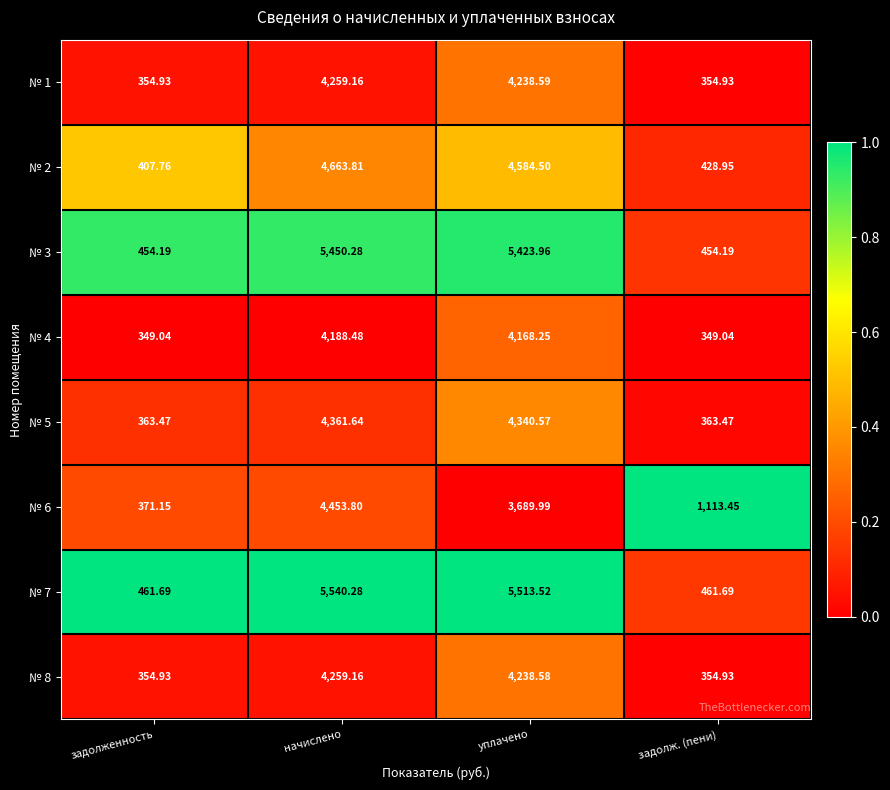

Which series has the largest total across all categories?

№ 7